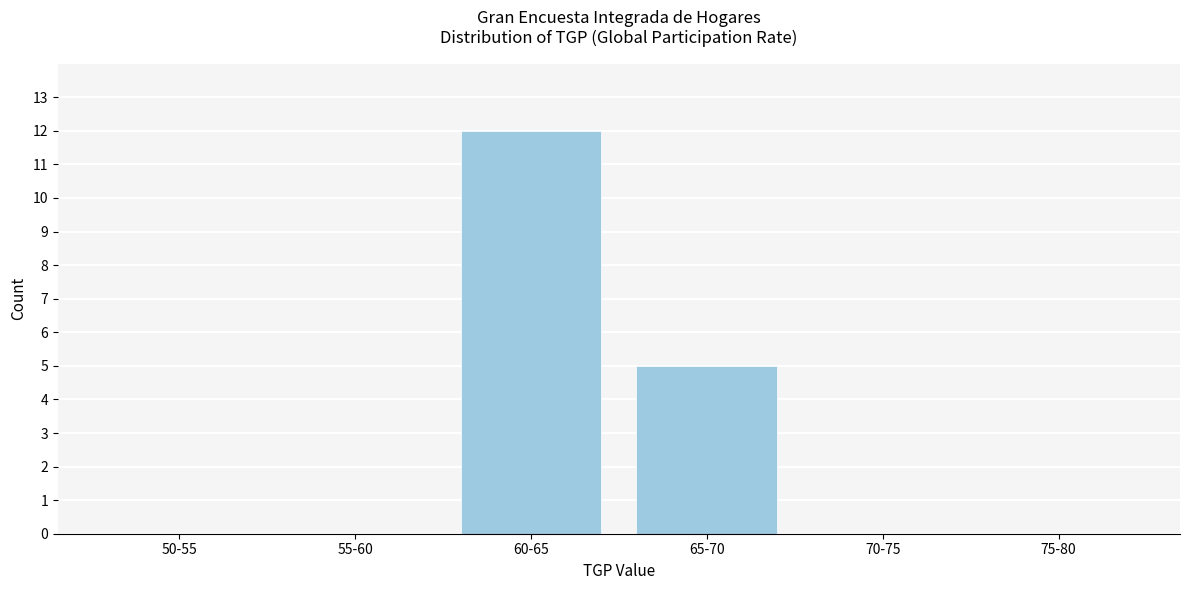

Reading right to left, what are all the values shown in this chart?

75-80=0	70-75=0	65-70=5	60-65=12	55-60=0	50-55=0